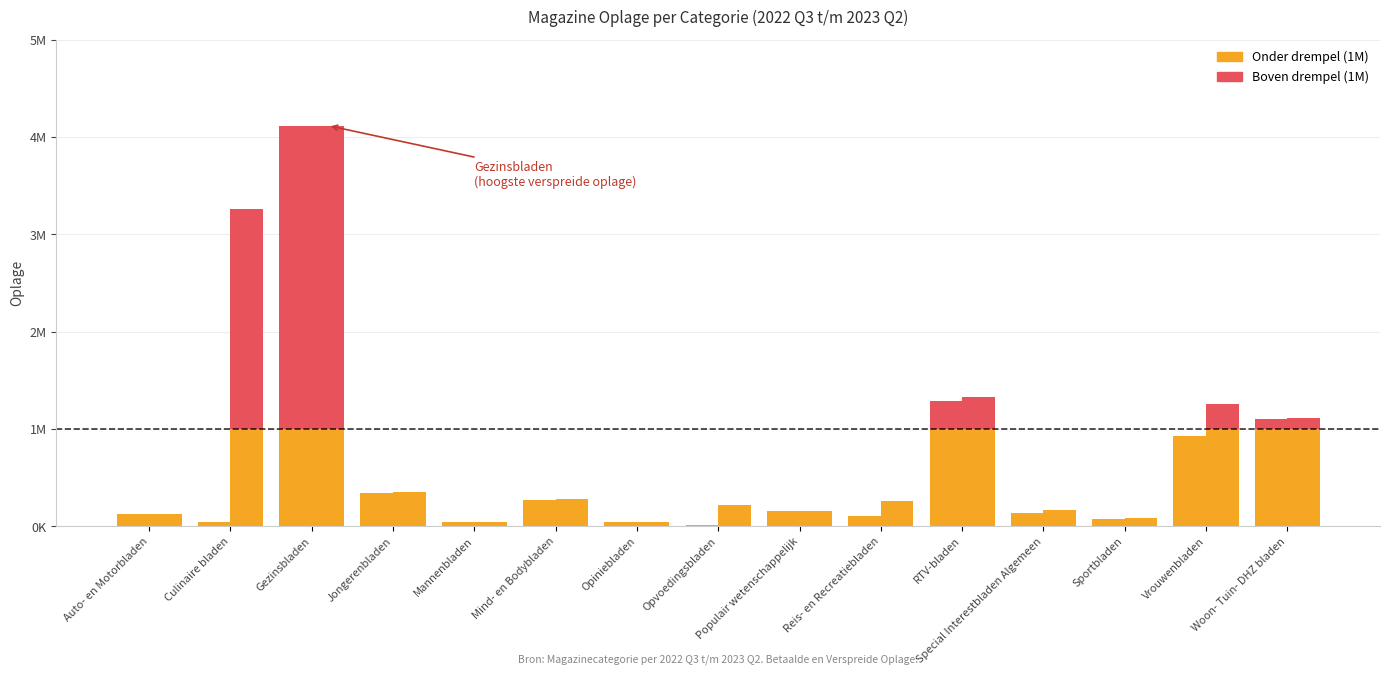

What is the label of the 10th bar from the left?

Reis- en Recreatiebladen